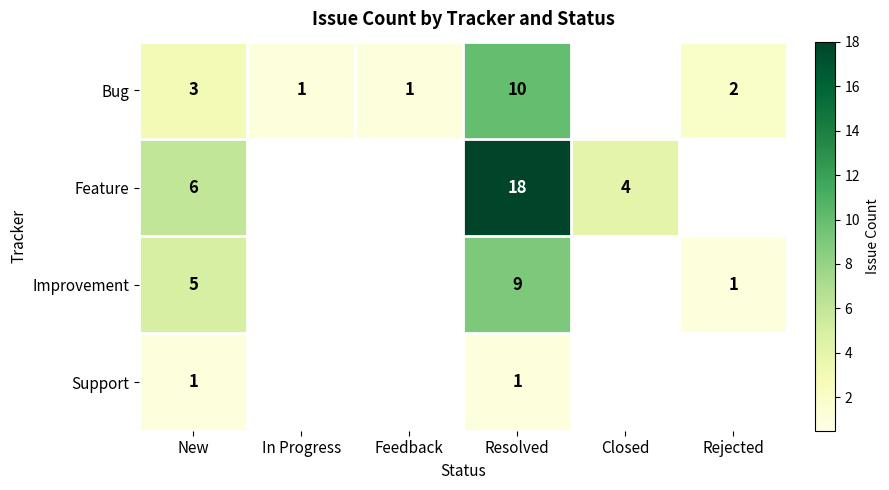

Rank the series at Resolved from highest to lowest value.

Feature, Bug, Improvement, Support